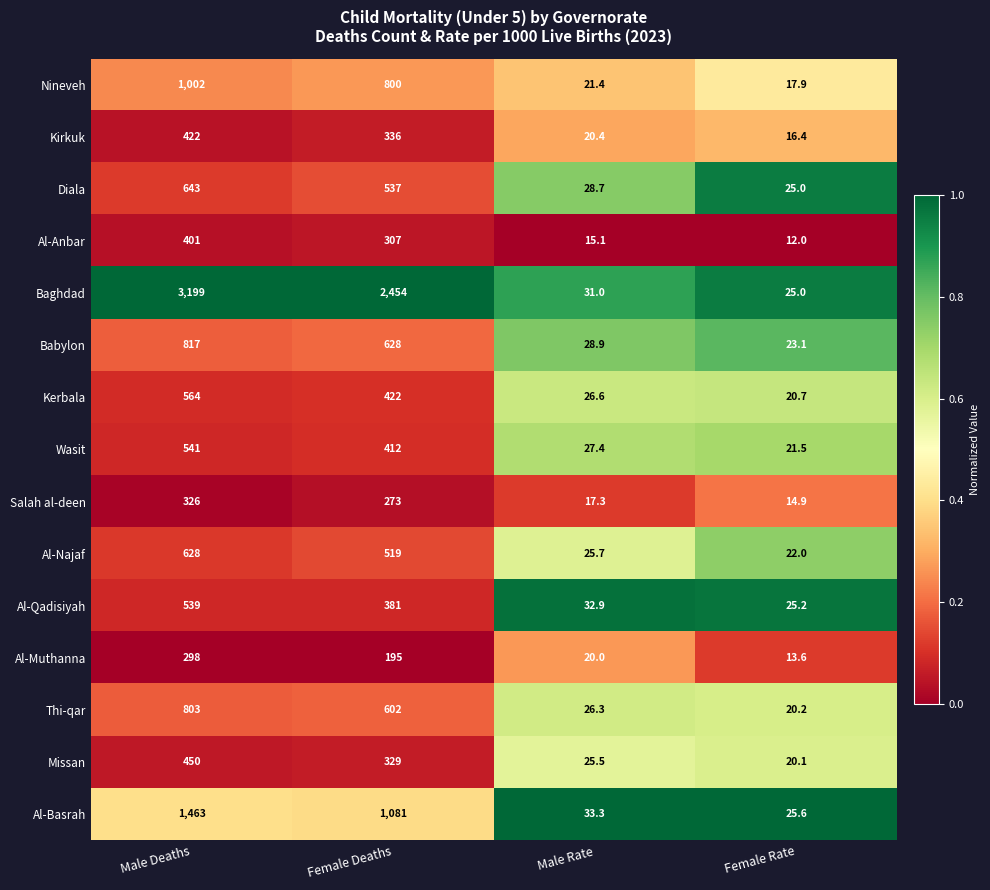

Rank the series by their maximum value, from highest to lowest.

Baghdad, Al-Basrah, Nineveh, Babylon, Thi-qar, Diala, Al-Najaf, Kerbala, Wasit, Al-Qadisiyah, Missan, Kirkuk, Al-Anbar, Salah al-deen, Al-Muthanna